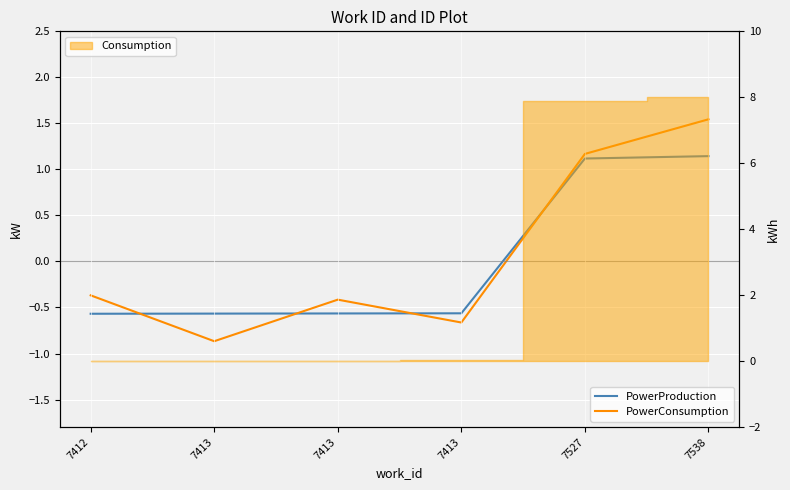

What is the sum of the PowerConsumption values at 7413 and 7538?

1.1